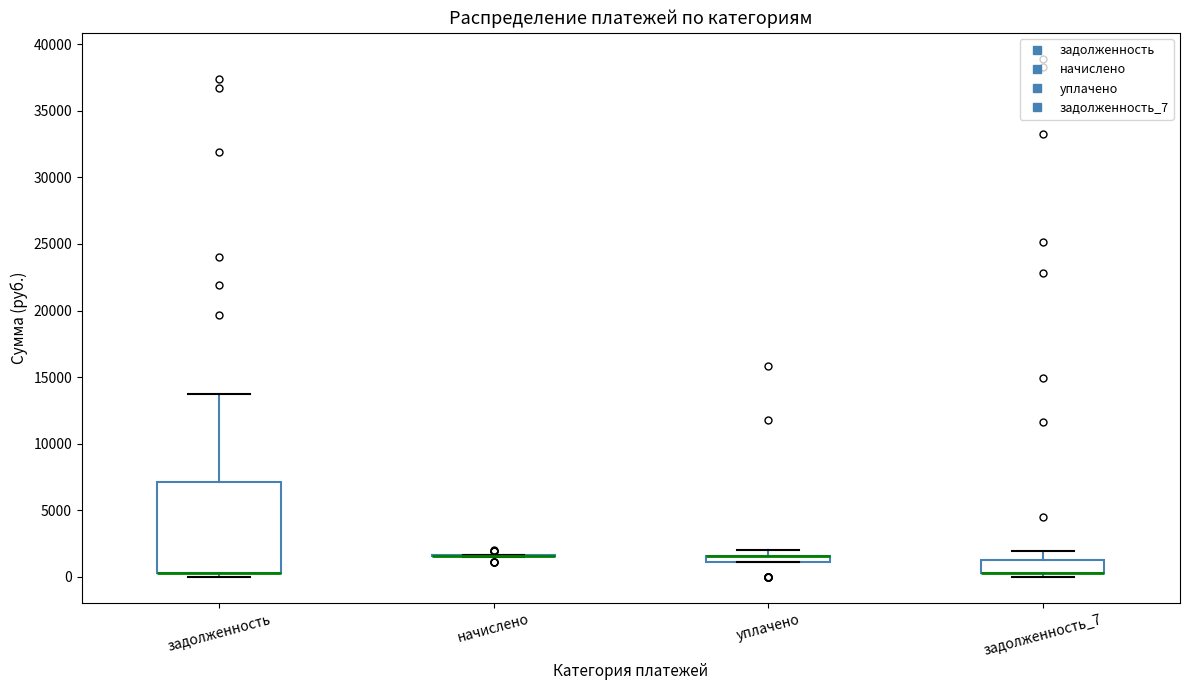

Comparing the boxes themselves (not the whiskers), which one is the tallest?

задолженность